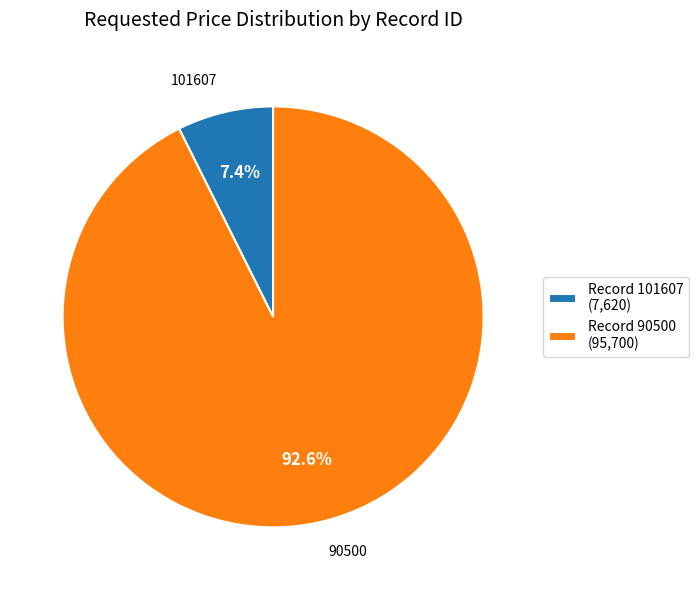

Is there any slice that represents more than half of the pie?

Yes